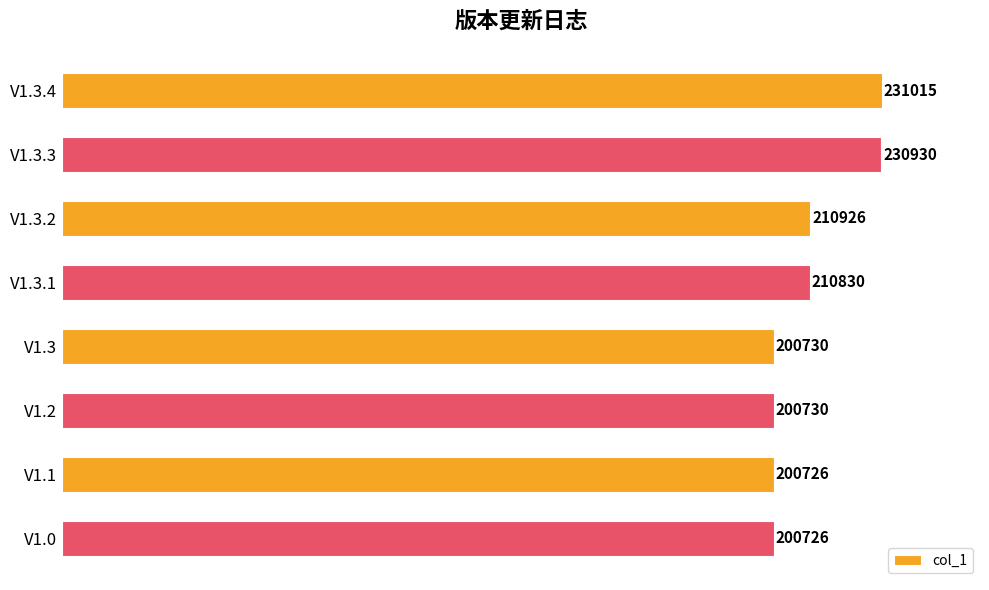

Between V1.3.4 and V1.3, which is larger?

V1.3.4